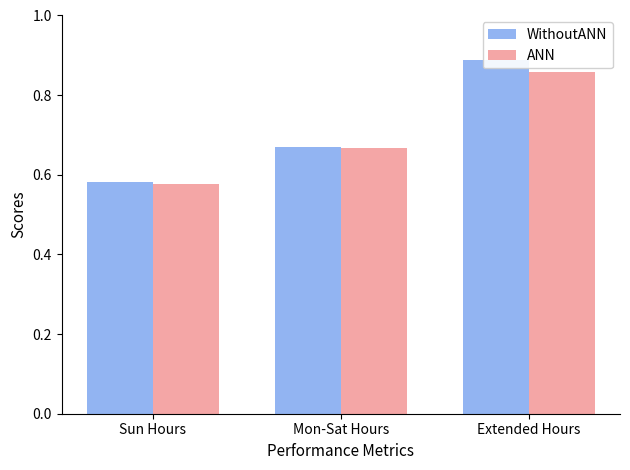

Which has a higher value, Sun Hours or Mon-Sat Hours?

Mon-Sat Hours